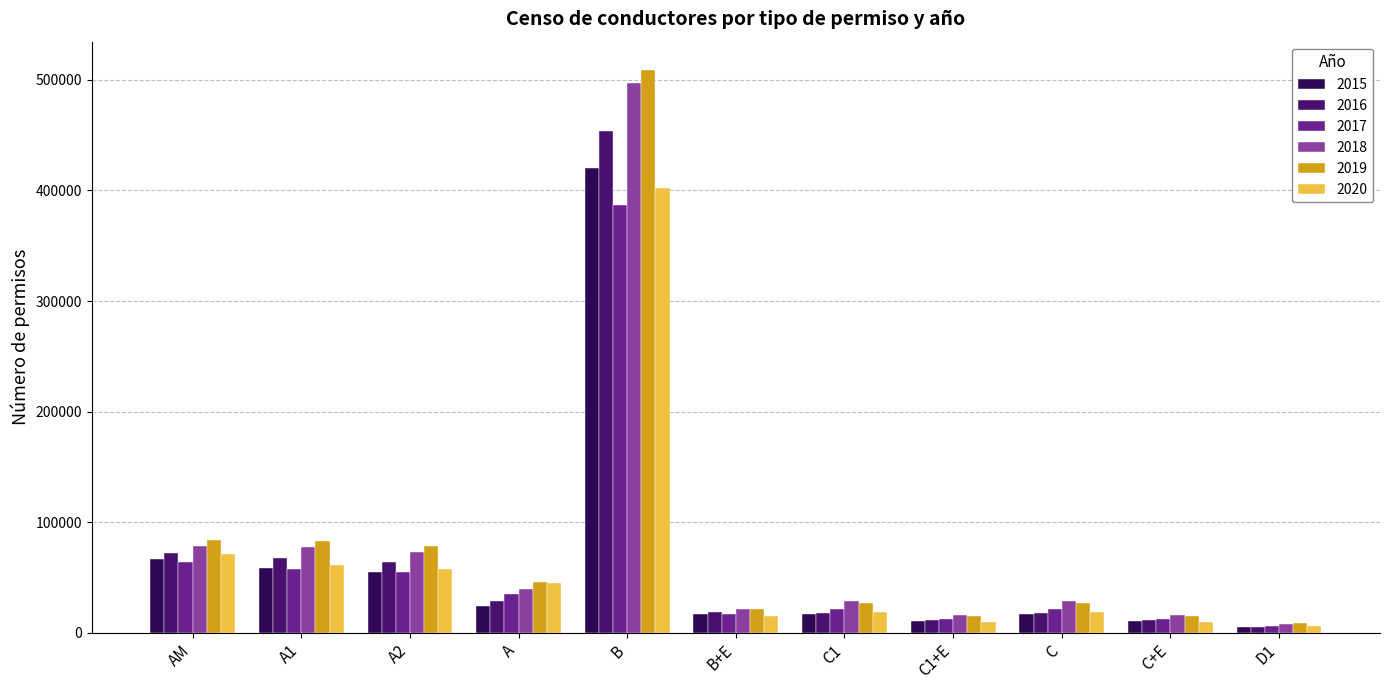

Does the chart contain any negative values?

No